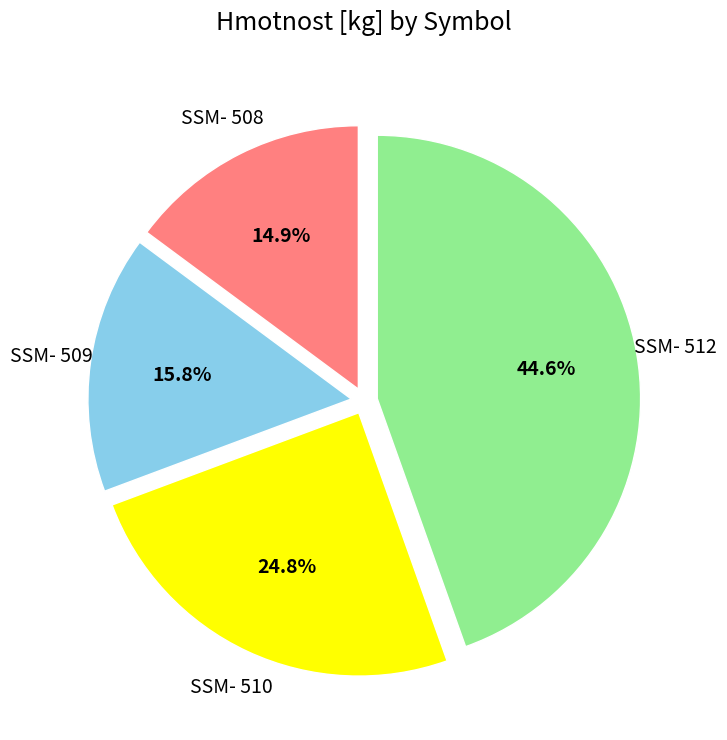

Does any single category account for the majority?

No